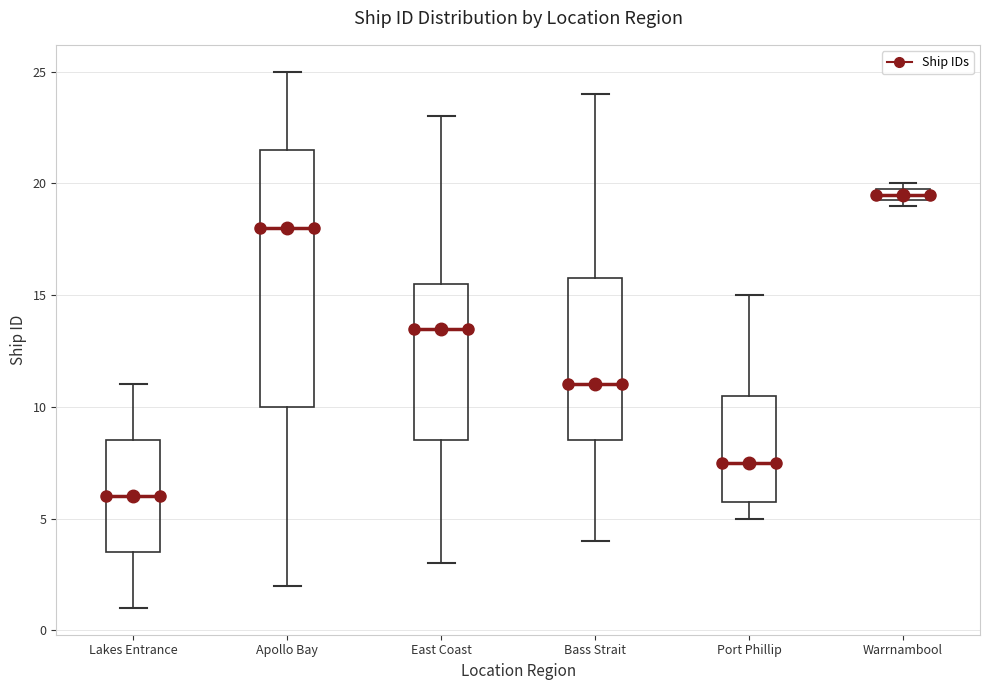

Where does the median line of the box for Apollo Bay sit on the y-axis? The values are not printed on the chart, so give them approximately, as read against the axis.

18.0